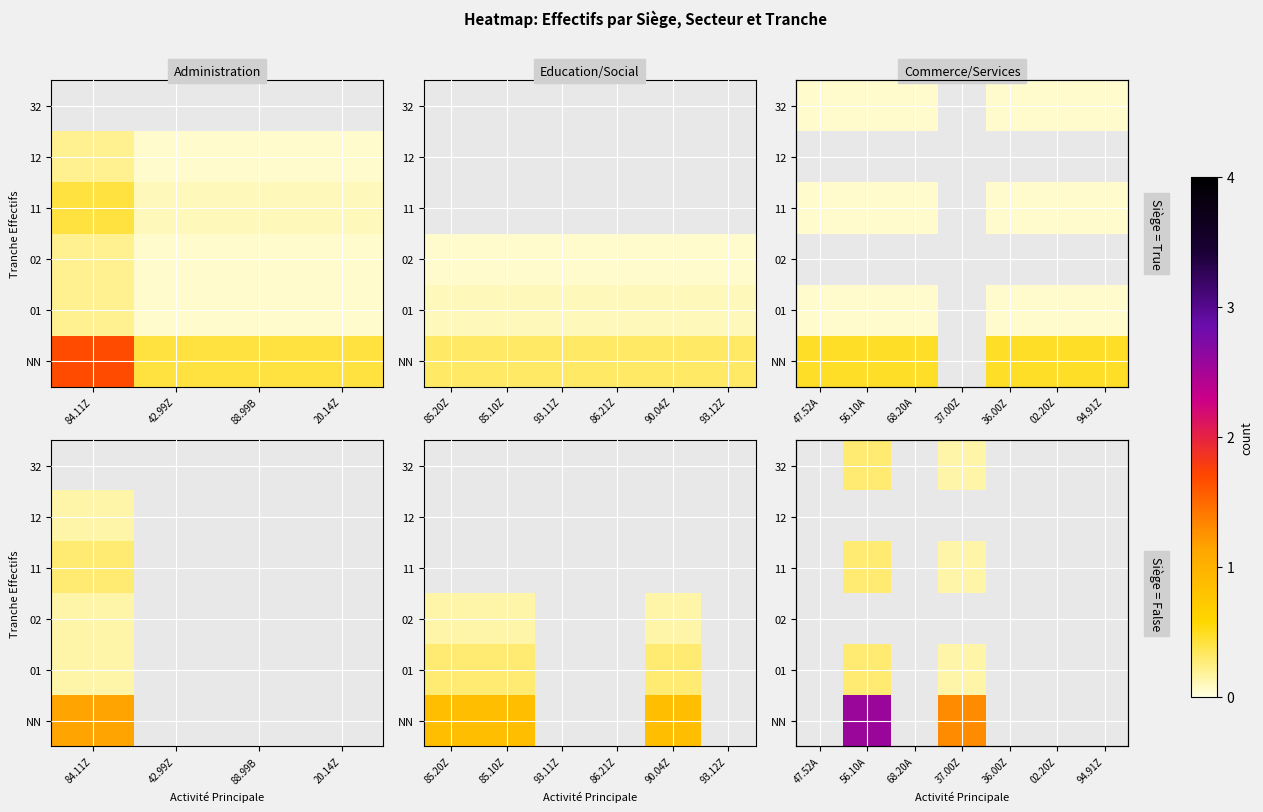

Which category has the lowest value across all series?

37.00Z